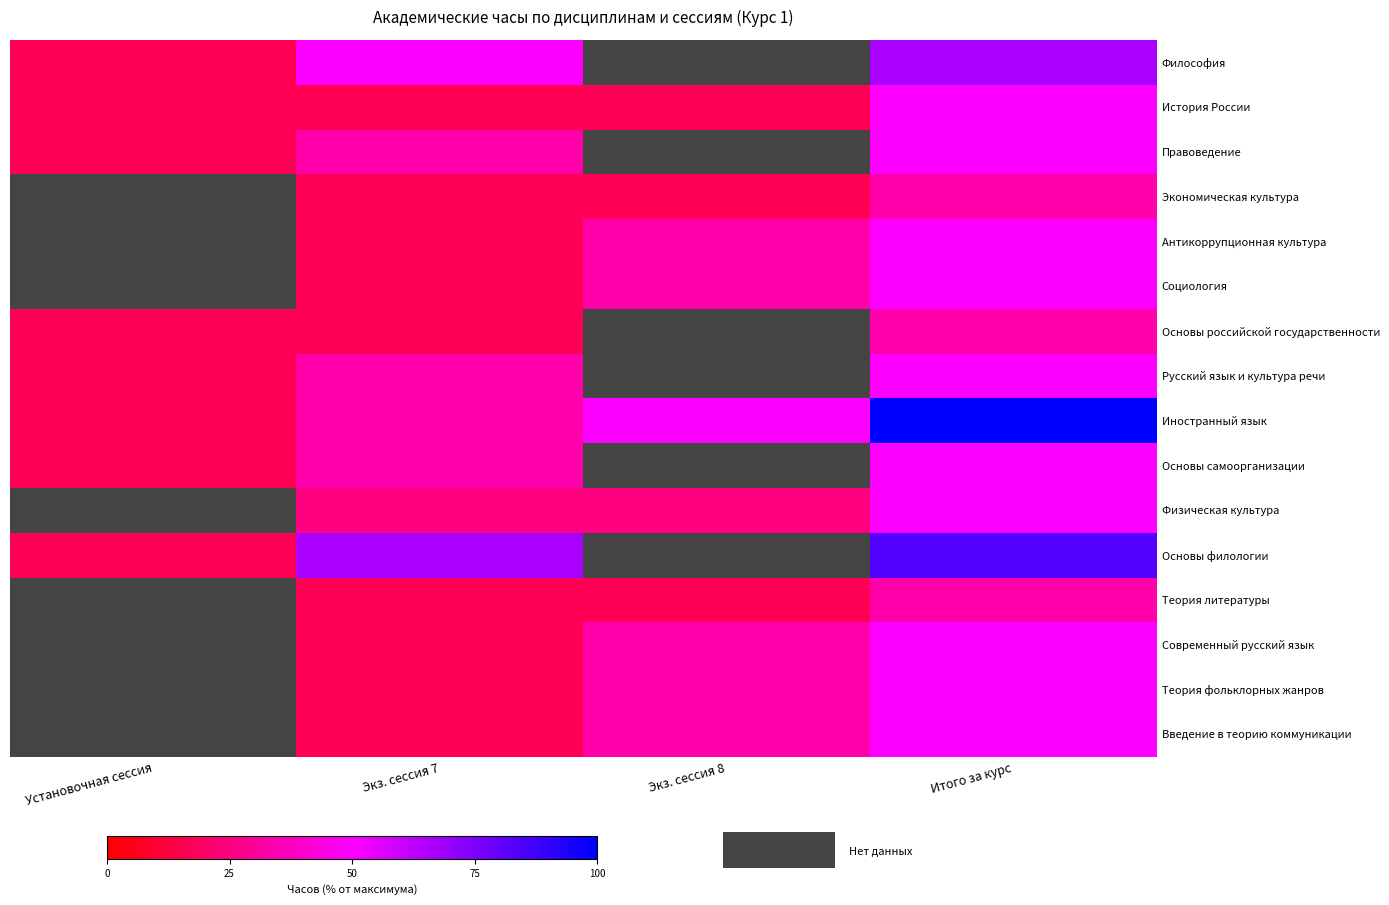

The Философия series shows 38.8 at Итого за курс. True or false?

False